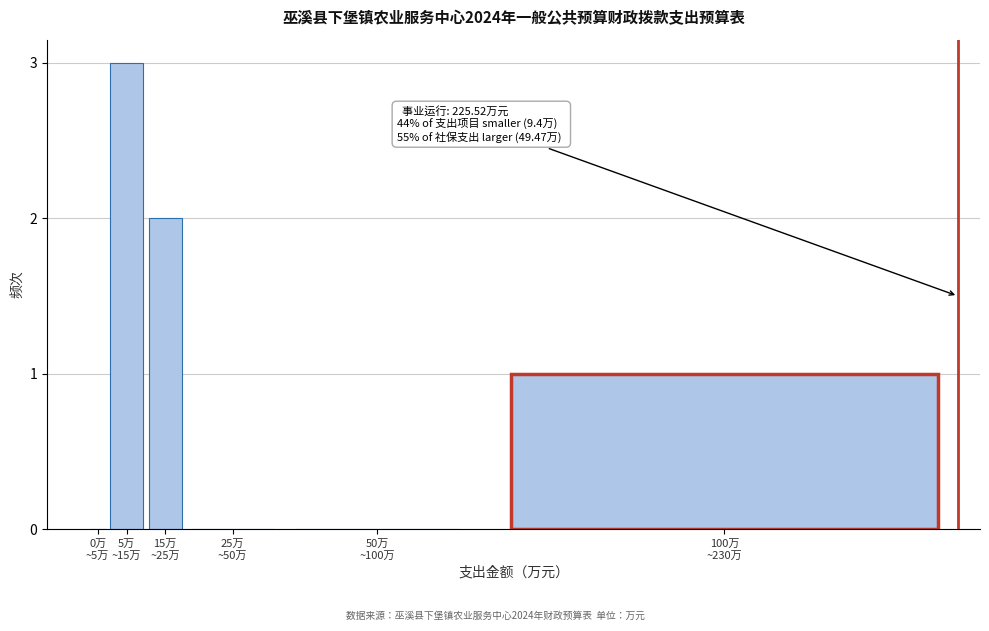

What is the greatest value displayed?

3